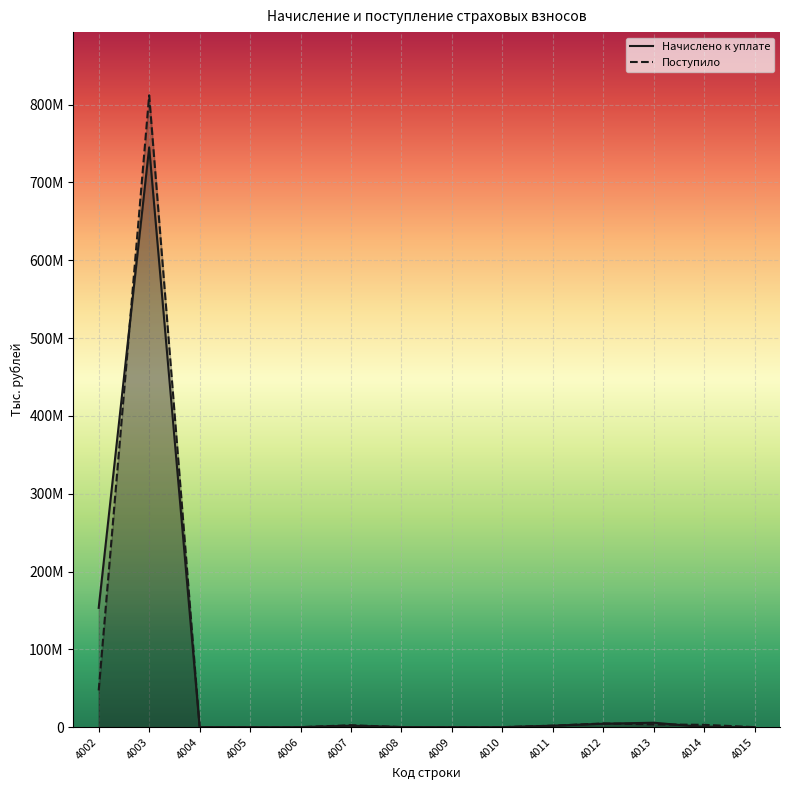

What is the value of the Поступило point at the 8th from the left?

7034